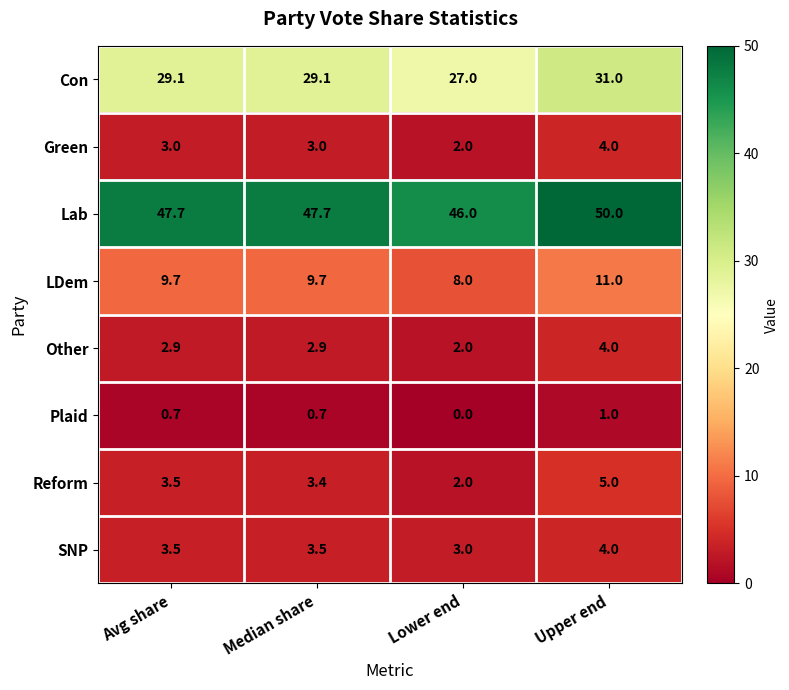

Count the number of data series in this chart.

8